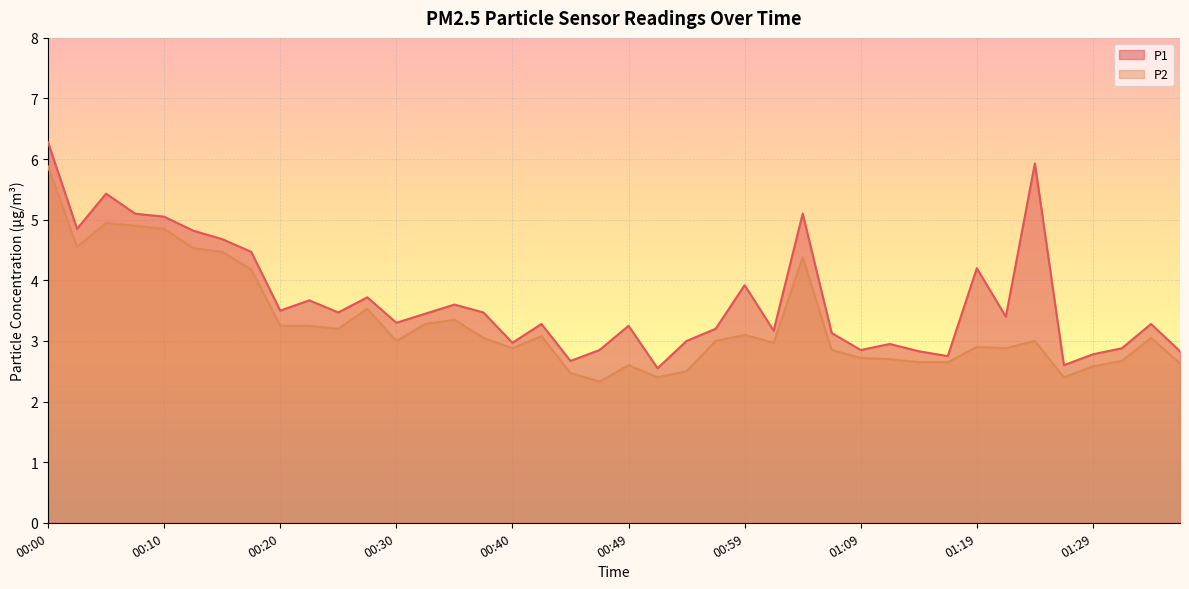

What is the label of the 23rd point from the left?

00:54